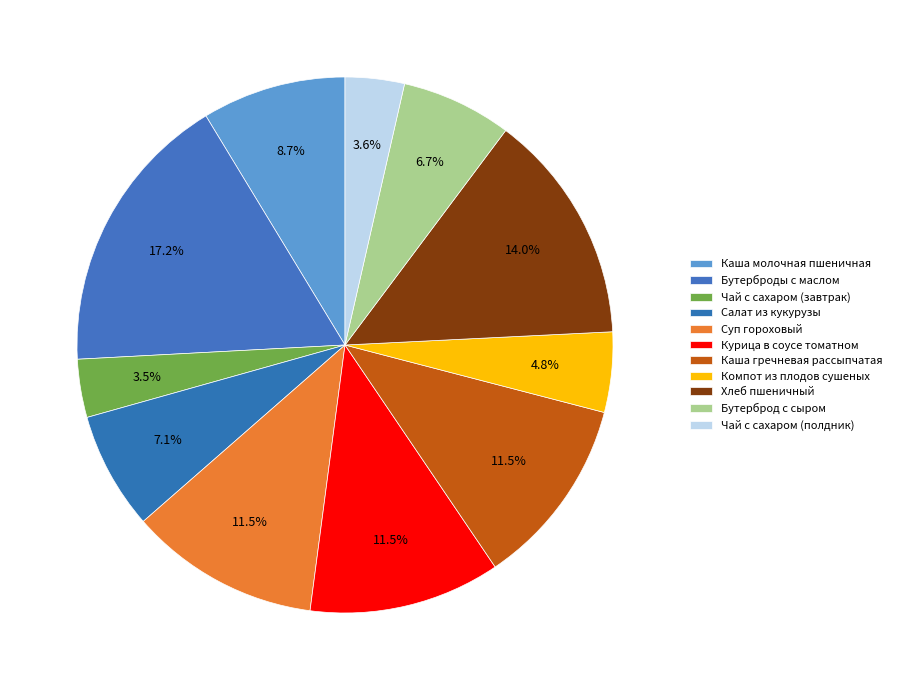

Rank the categories by value from highest to lowest.

Бутерброды с маслом, Хлеб пшеничный, Курица в соусе томатном, Суп гороховый, Каша гречневая рассыпчатая, Каша молочная пшеничная, Салат из кукурузы, Бутерброд с сыром, Компот из плодов сушеных, Чай с сахаром (полдник), Чай с сахаром (завтрак)